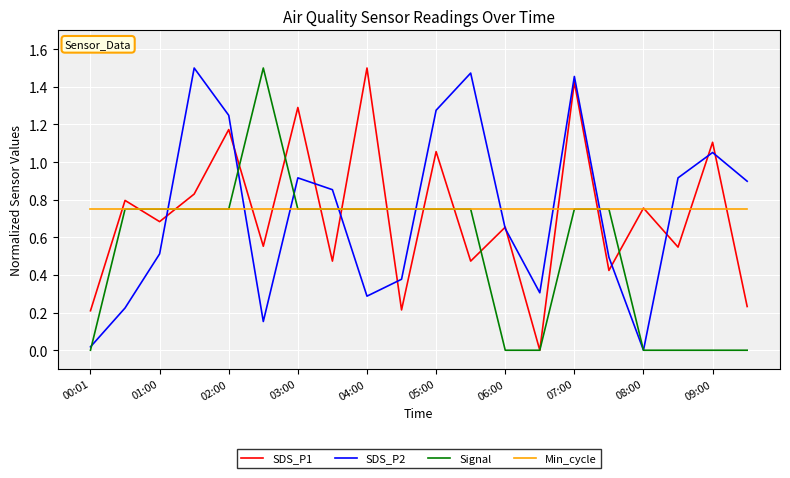

How many intersections are there between SDS_P1 and Signal?

12